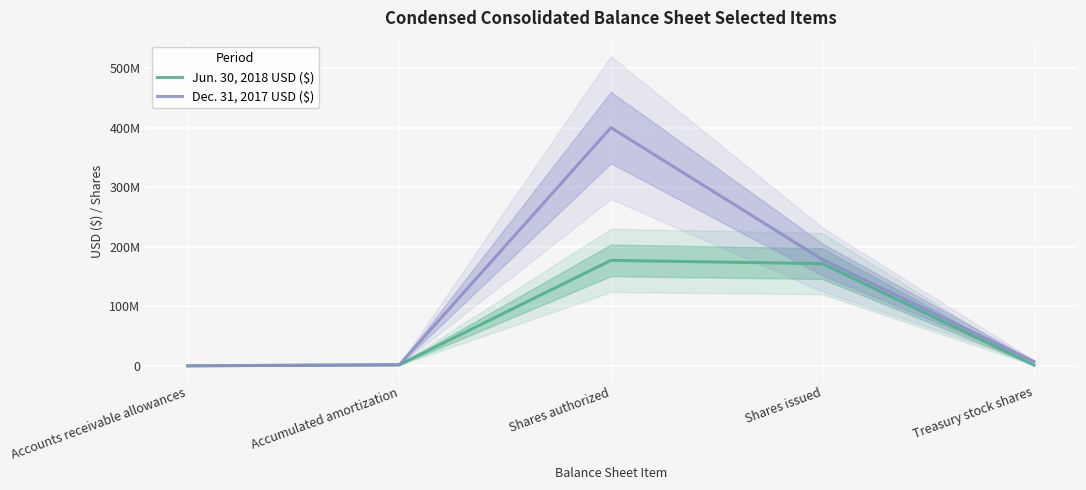

Reading right to left, extract all data points from this chart.

Jun. 30, 2018 USD ($): Treasury stock shares=1137000	Shares issued=171634000	Shares authorized=177069000	Accumulated amortization=1827719	Accounts receivable allowances=11824
Dec. 31, 2017 USD ($): Treasury stock shares=7076000	Shares issued=178437000	Shares authorized=400000000	Accumulated amortization=1767001	Accounts receivable allowances=12947